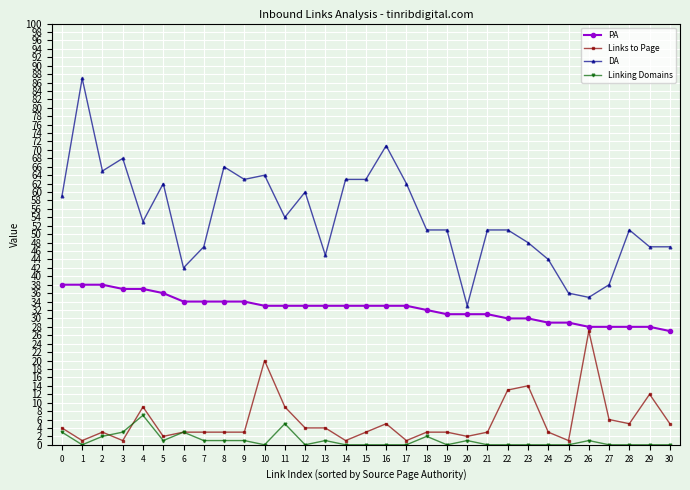

Reading right to left, list all the values displayed in this chart.

PA: 30=27	29=28	28=28	27=28	26=28	25=29	24=29	23=30	22=30	21=31	20=31	19=31	18=32	17=33	16=33	15=33	14=33	13=33	12=33	11=33	10=33	9=34	8=34	7=34	6=34	5=36	4=37	3=37	2=38	1=38	0=38
Links to Page: 30=5	29=12	28=5	27=6	26=27	25=1	24=3	23=14	22=13	21=3	20=2	19=3	18=3	17=1	16=5	15=3	14=1	13=4	12=4	11=9	10=20	9=3	8=3	7=3	6=3	5=2	4=9	3=1	2=3	1=1	0=4
DA: 30=47	29=47	28=51	27=38	26=35	25=36	24=44	23=48	22=51	21=51	20=33	19=51	18=51	17=62	16=71	15=63	14=63	13=45	12=60	11=54	10=64	9=63	8=66	7=47	6=42	5=62	4=53	3=68	2=65	1=87	0=59
Linking Domains: 30=0	29=0	28=0	27=0	26=1	25=0	24=0	23=0	22=0	21=0	20=1	19=0	18=2	17=0	16=0	15=0	14=0	13=1	12=0	11=5	10=0	9=1	8=1	7=1	6=3	5=1	4=7	3=3	2=2	1=0	0=3